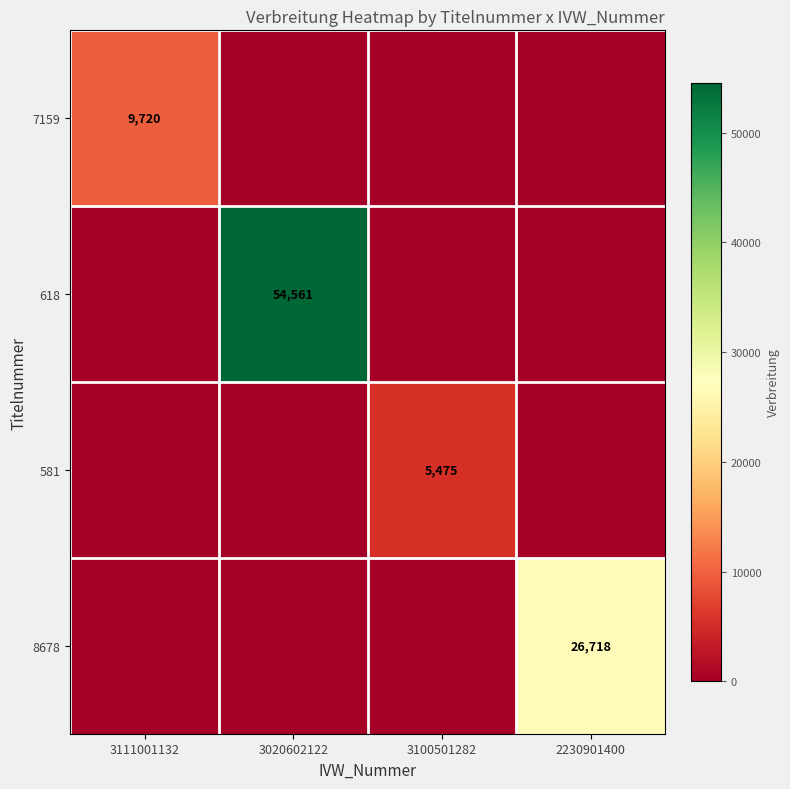

Count the number of data series in this chart.

4